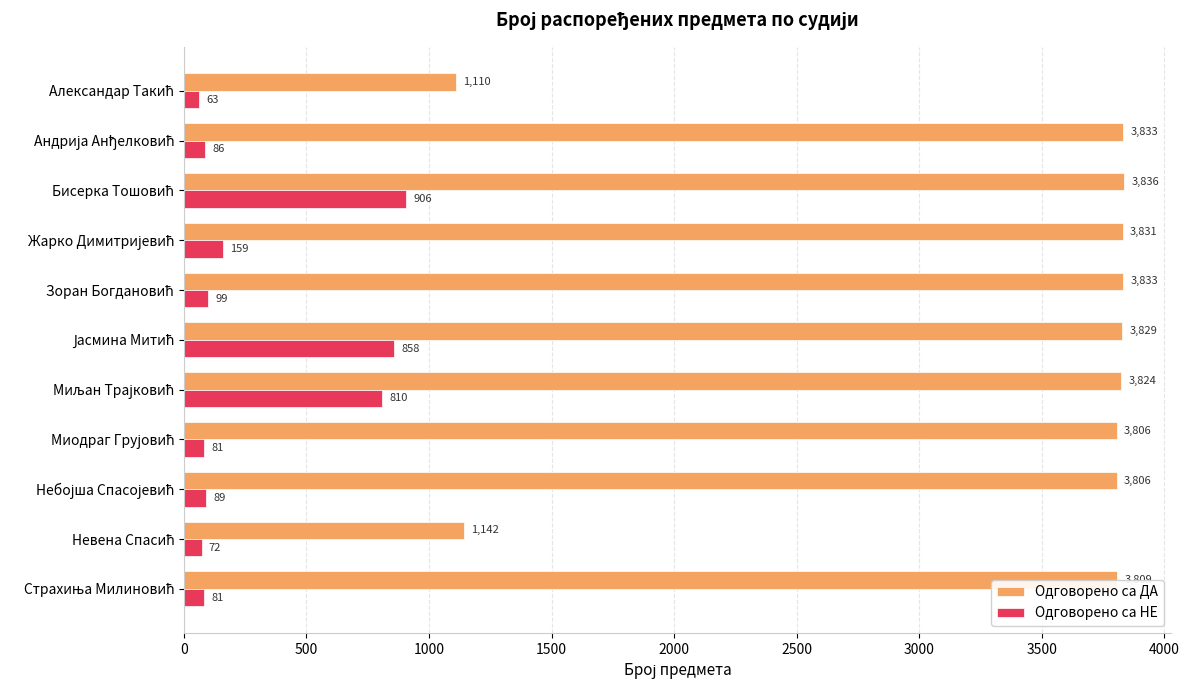

List the series in order of their overall mean, highest first.

Одговорено са ДА, Одговорено са НЕ